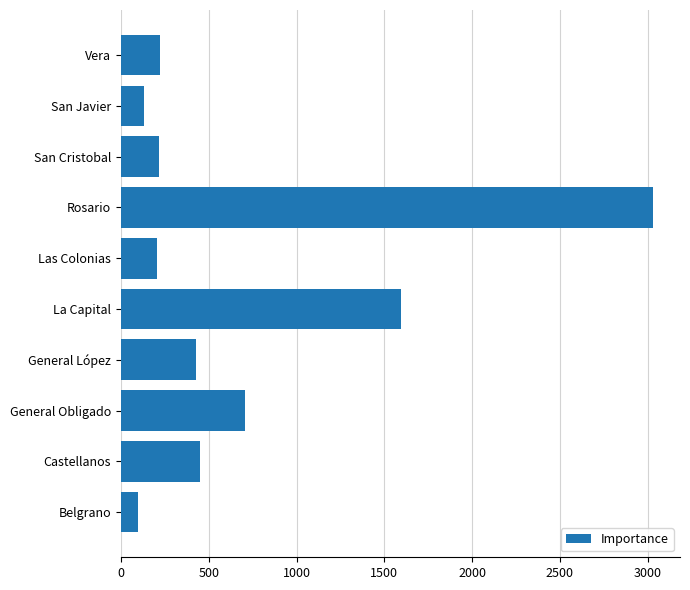

The value at Castellanos is 773. True or false?

False